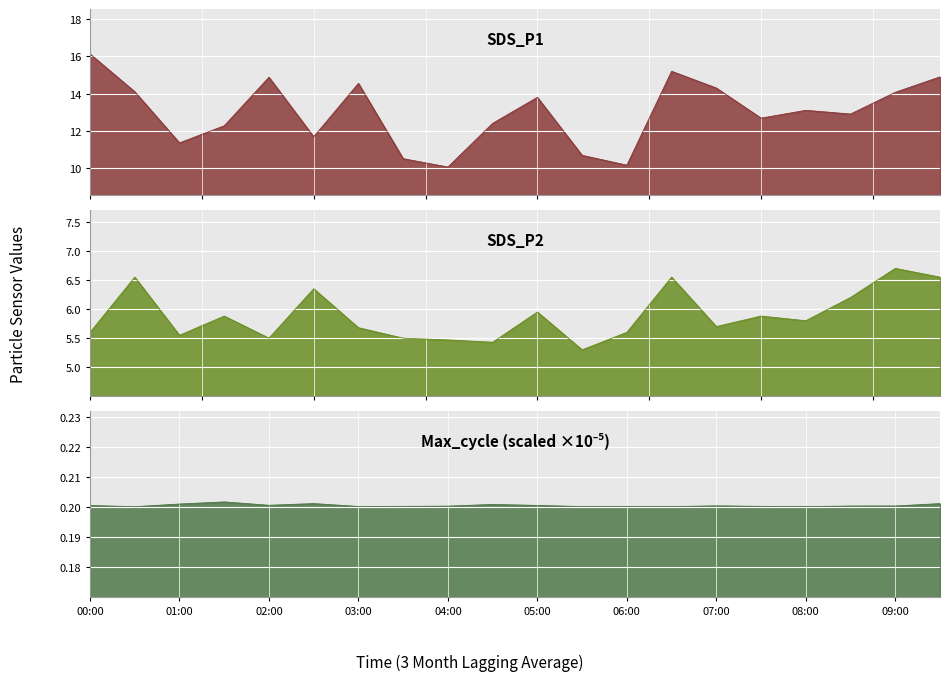

What is the greatest value displayed?

16.1